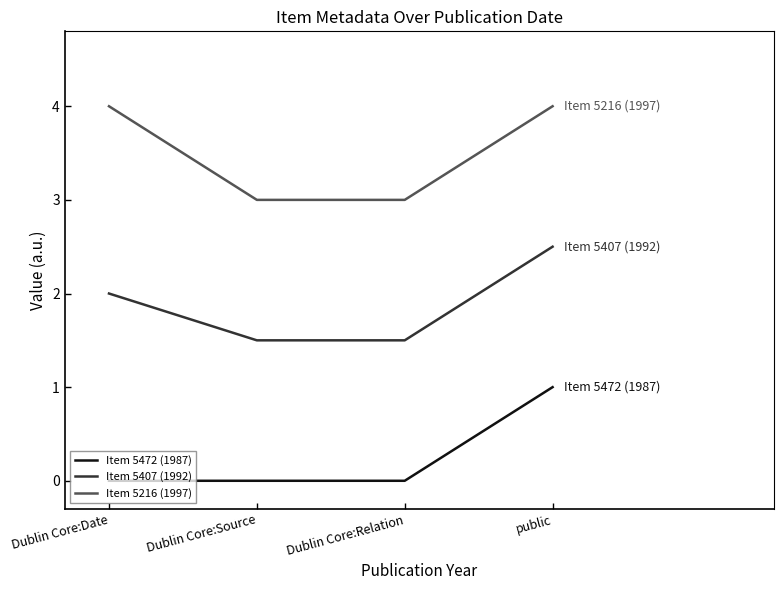

Reading left to right, what are all the values shown in this chart?

Item 5472 (1987): 0.0	0.0	0.0	1.0
Item 5407 (1992): 2.0	1.5	1.5	2.5
Item 5216 (1997): 4.0	3.0	3.0	4.0